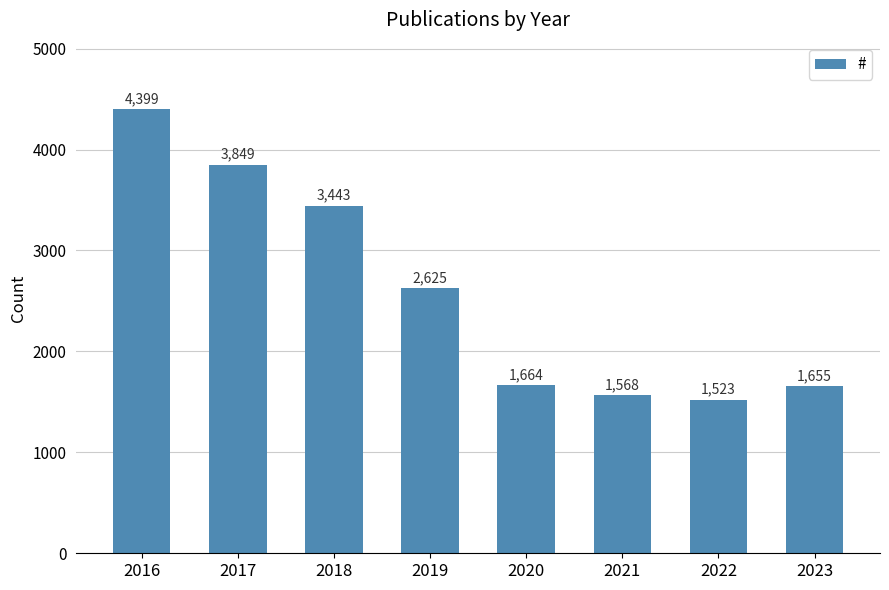

What is the greatest value displayed?

4399